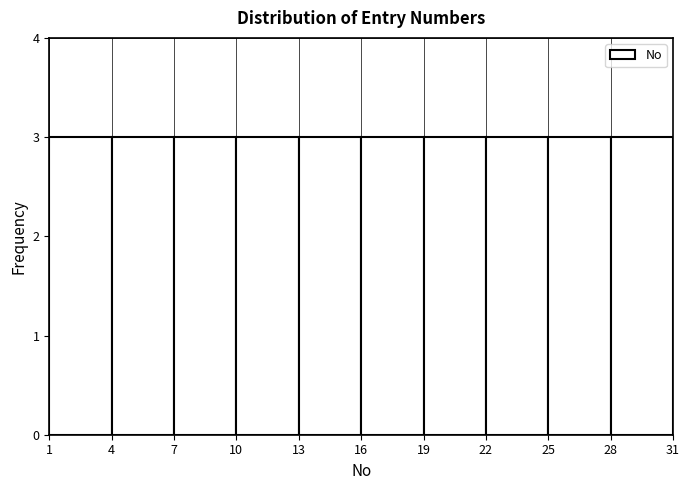

Reading left to right, list every bar in this chart as the range it spans on the x-axis followed by its height. The values are not printed on the chart, so give them approximately, as read against the axis.

1 to 4: 3
4 to 7: 3
7 to 10: 3
10 to 13: 3
13 to 16: 3
16 to 19: 3
19 to 22: 3
22 to 25: 3
25 to 28: 3
28 to 31: 3